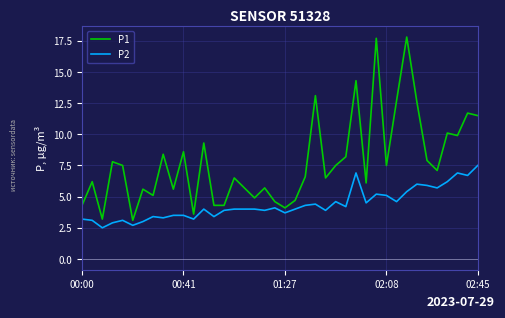

What is the sum of all P2 values?

174.4